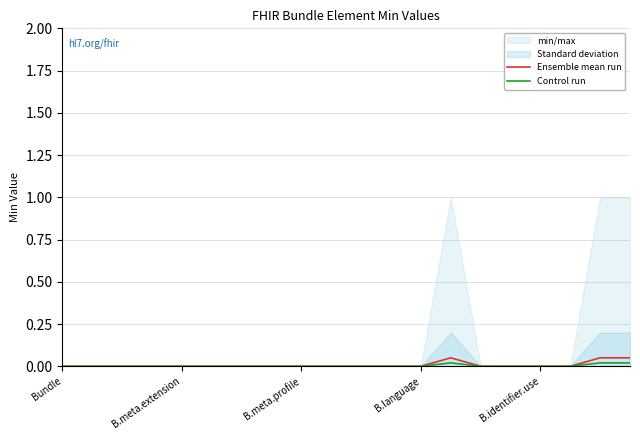

Is it true that Control run equals 0.0 at B.language?

True